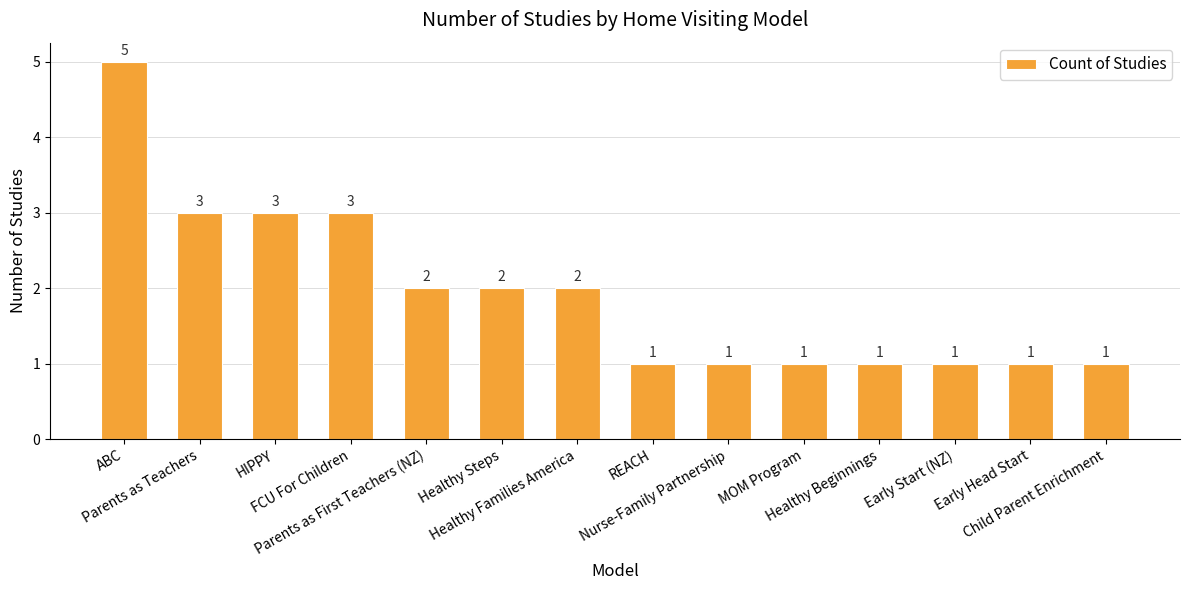

What is the maximum value shown in the chart?

5